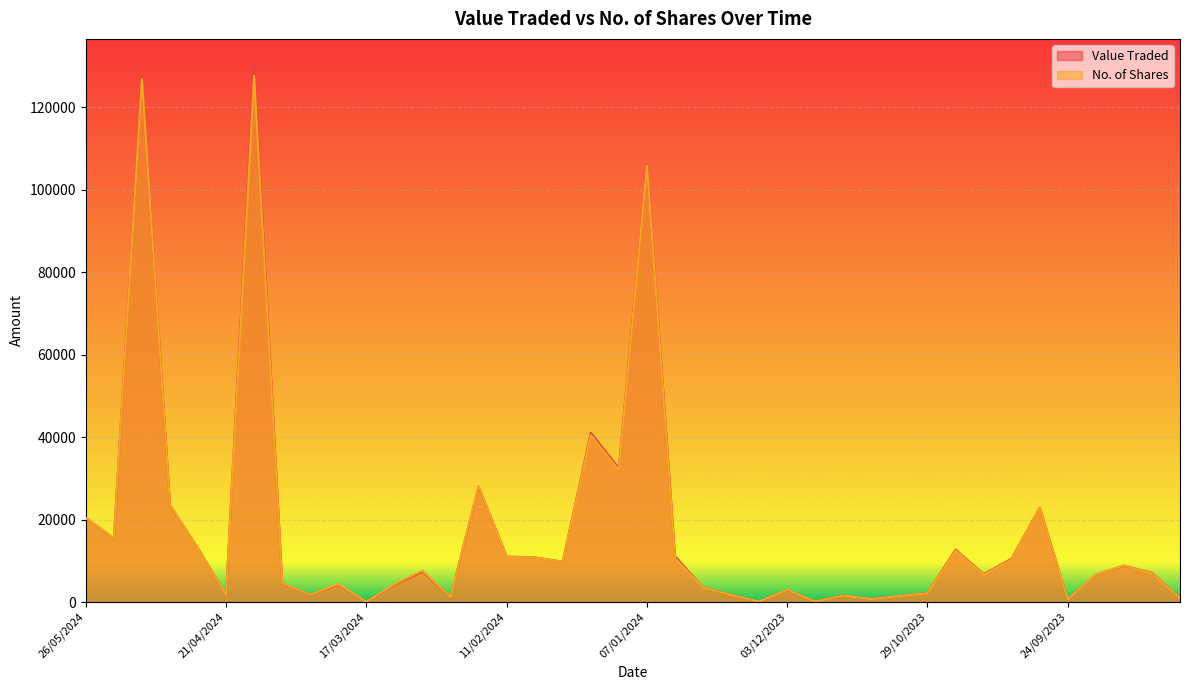

Count the number of data series in this chart.

2